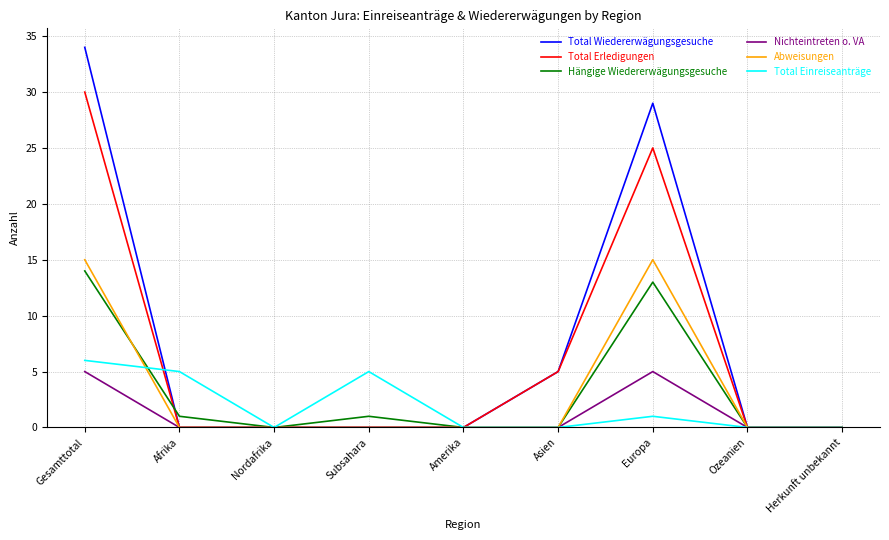

Is it true that Nichteintreten o. VA equals 3 at Afrika?

False